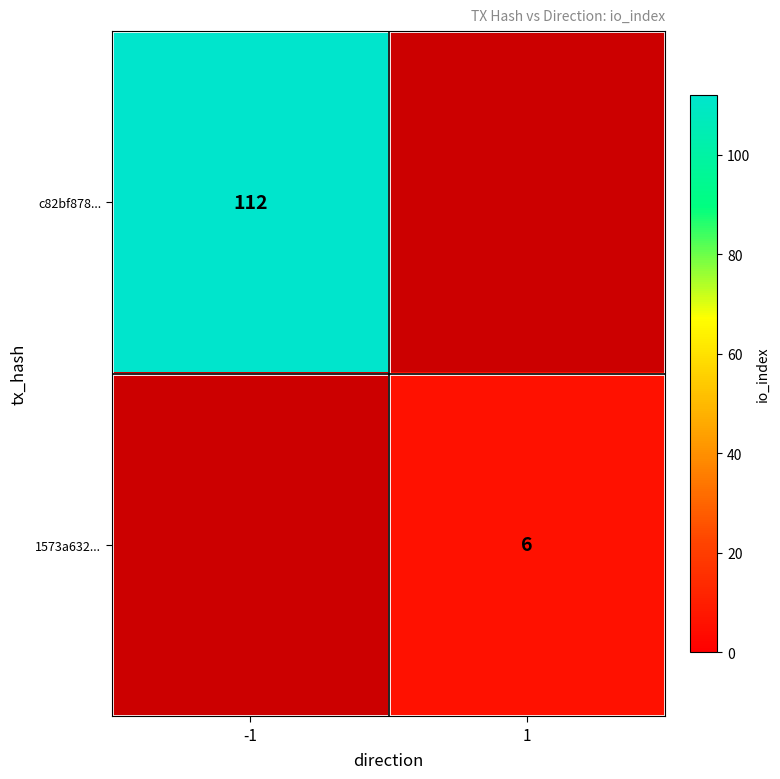

Is it true that c82bf878... equals 158 at -1?

False